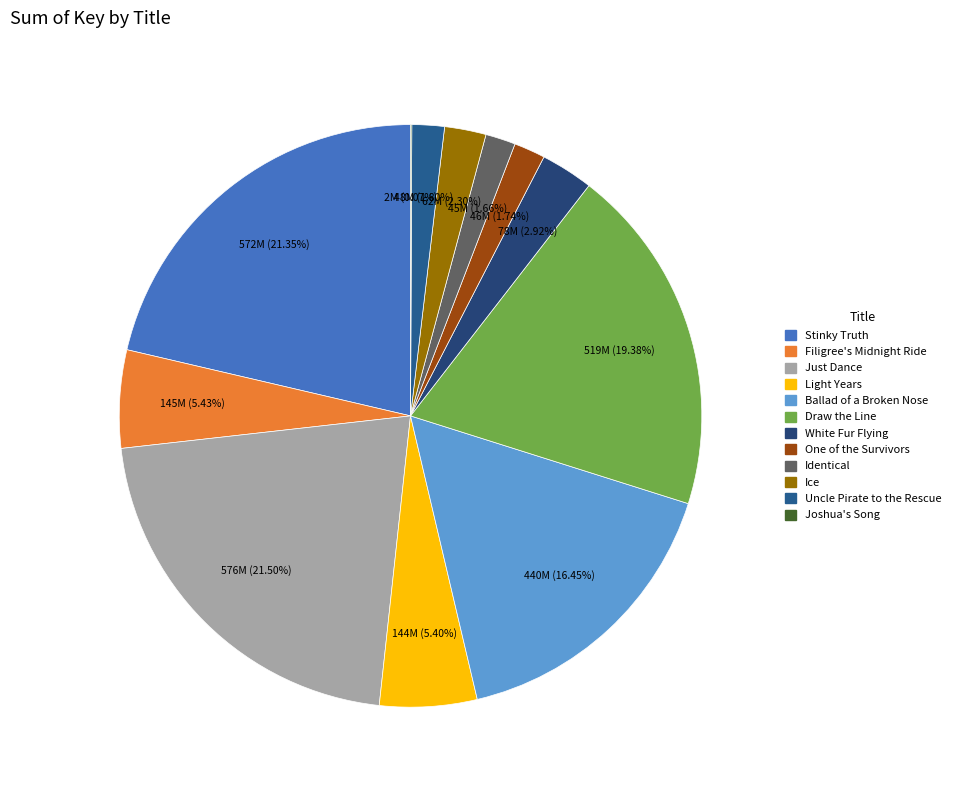

The Uncle Pirate to the Rescue slice represents 2% of the pie. True or false?

True